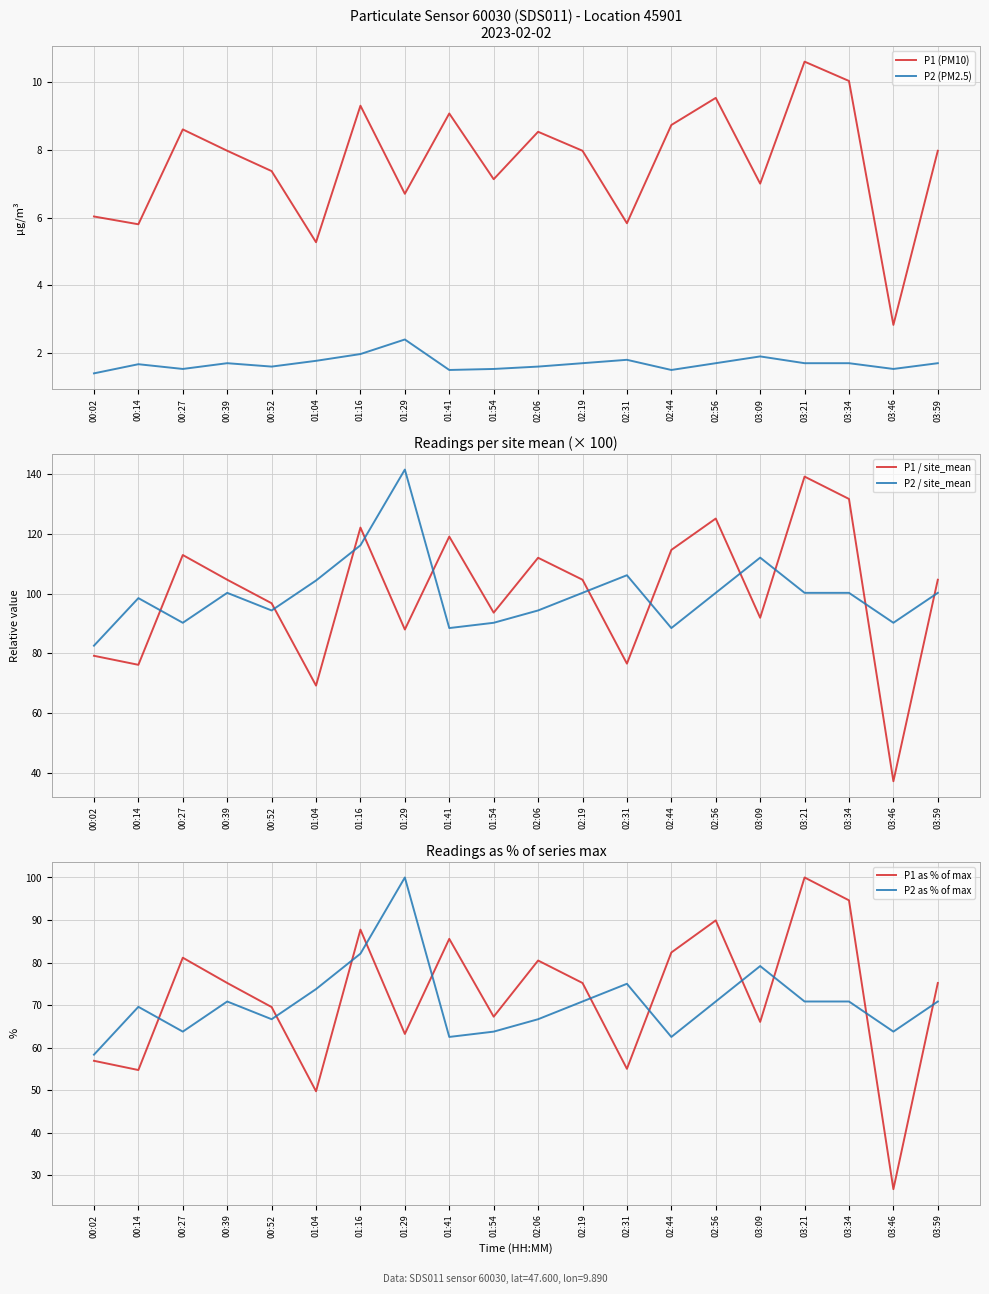

How many values in the P1 / site_mean series exceed 104?

11